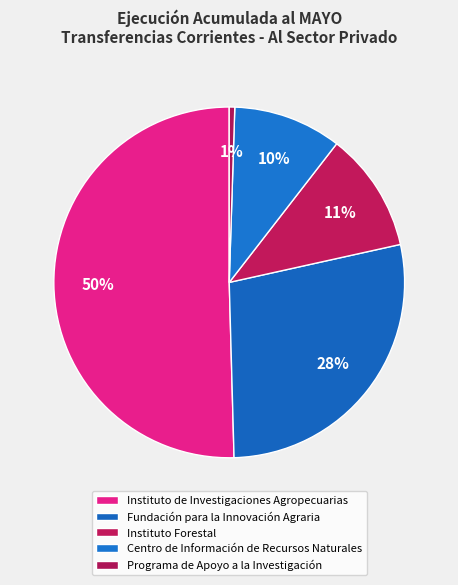

How many slices are in this pie chart?

5